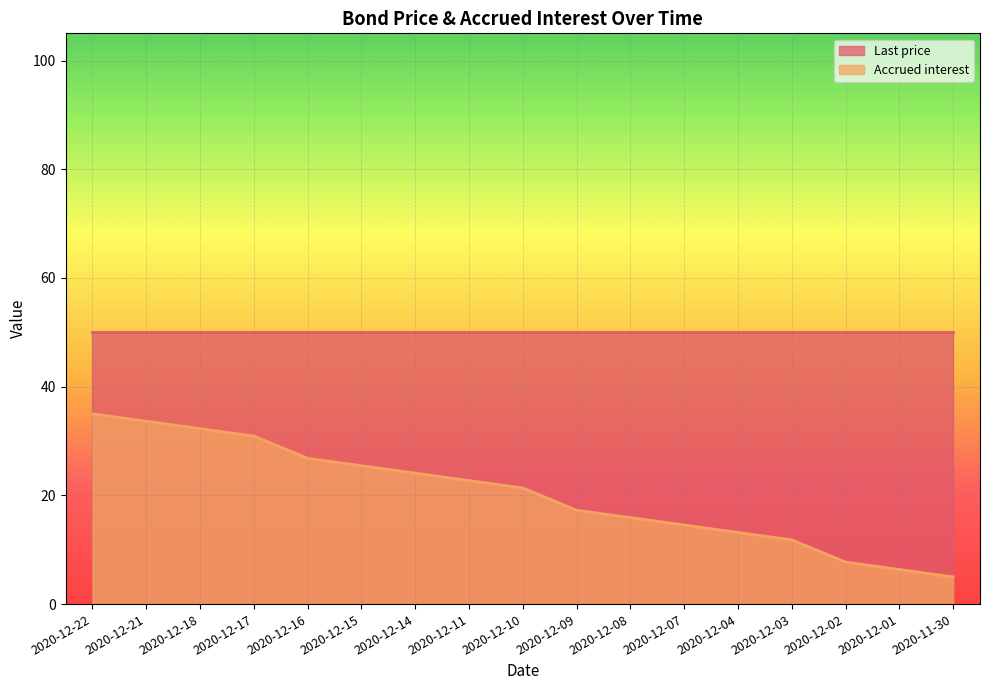

What is the value of the 4th point from the left?

30.9